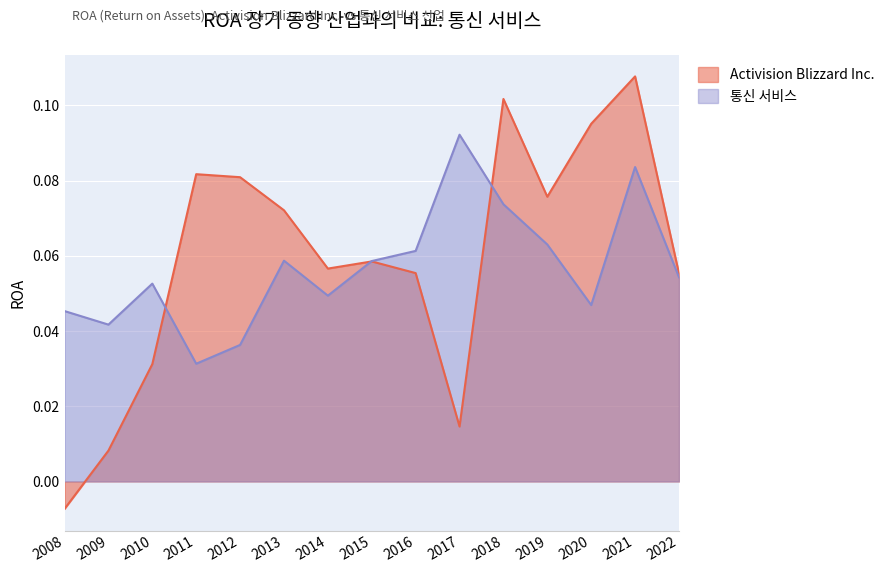

Which series has the largest range (max minus min)?

Activision Blizzard Inc.